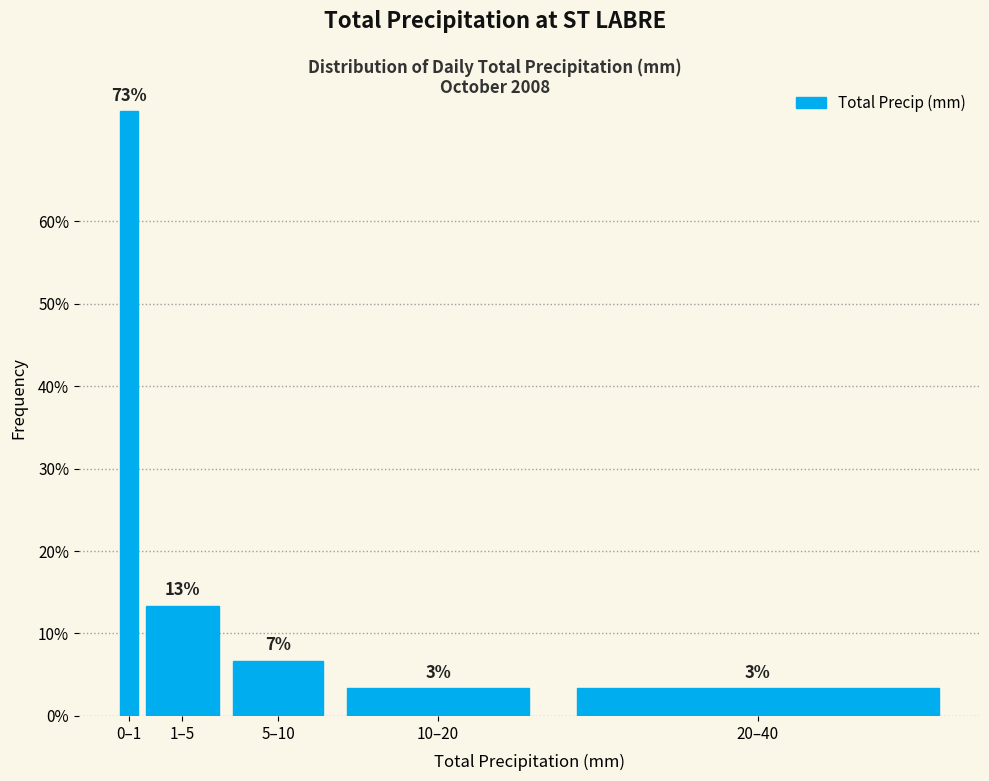

How many bars are there in total?

5